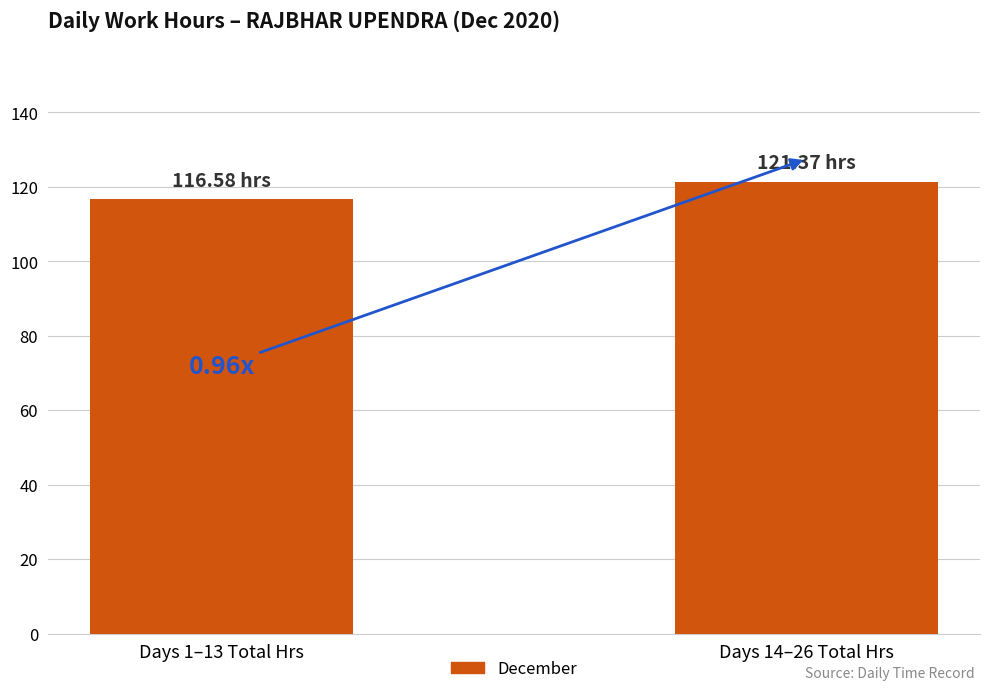

Reading left to right, list all the values displayed in this chart.

Days 1–13 Total Hrs=116.6	Days 14–26 Total Hrs=121.4